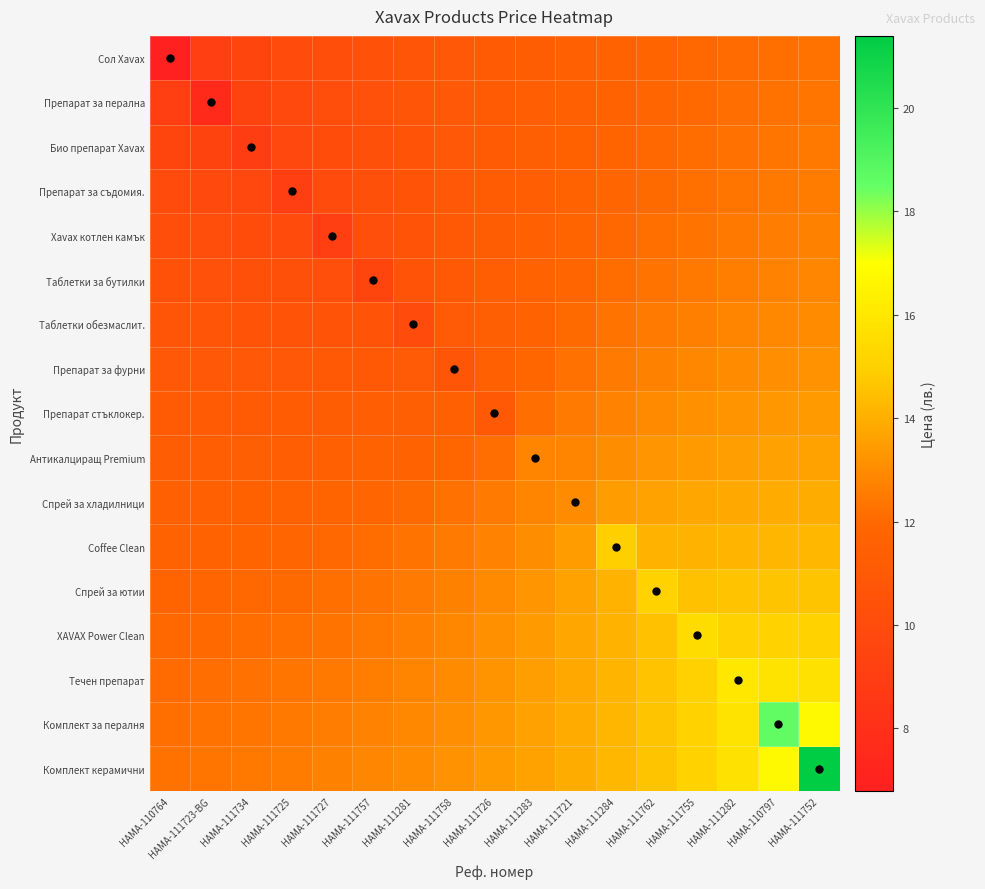

Reading right to left, what are all the values shown in this chart?

Сол Xavax: HAMA-111752=12.3	HAMA-110797=12.2	HAMA-111282=12.1	HAMA-111755=11.9	HAMA-111762=11.8	HAMA-111284=11.7	HAMA-111721=11.5	HAMA-111283=11.3	HAMA-111726=11.1	HAMA-111758=10.9	HAMA-111281=10.7	HAMA-111757=10.5	HAMA-111727=10.2	HAMA-111725=9.9	HAMA-111734=9.5	HAMA-111723-BG=9.0	HAMA-110764=6.8
Препарат за перална: HAMA-111752=12.3	HAMA-110797=12.2	HAMA-111282=12.1	HAMA-111755=12.0	HAMA-111762=11.9	HAMA-111284=11.7	HAMA-111721=11.5	HAMA-111283=11.3	HAMA-111726=11.1	HAMA-111758=10.9	HAMA-111281=10.7	HAMA-111757=10.4	HAMA-111727=10.1	HAMA-111725=9.8	HAMA-111734=9.4	HAMA-111723-BG=7.6	HAMA-110764=9.0
Био препарат Xavax: HAMA-111752=12.4	HAMA-110797=12.3	HAMA-111282=12.2	HAMA-111755=12.1	HAMA-111762=11.9	HAMA-111284=11.8	HAMA-111721=11.6	HAMA-111283=11.4	HAMA-111726=11.2	HAMA-111758=10.9	HAMA-111281=10.7	HAMA-111757=10.4	HAMA-111727=10.1	HAMA-111725=9.7	HAMA-111734=9.0	HAMA-111723-BG=9.4	HAMA-110764=9.5
Препарат за съдомия.: HAMA-111752=12.5	HAMA-110797=12.4	HAMA-111282=12.3	HAMA-111755=12.2	HAMA-111762=12.0	HAMA-111284=11.9	HAMA-111721=11.7	HAMA-111283=11.4	HAMA-111726=11.2	HAMA-111758=10.9	HAMA-111281=10.6	HAMA-111757=10.3	HAMA-111727=10.0	HAMA-111725=9.0	HAMA-111734=9.7	HAMA-111723-BG=9.8	HAMA-110764=9.9
Xavax котлен камък: HAMA-111752=12.7	HAMA-110797=12.6	HAMA-111282=12.5	HAMA-111755=12.3	HAMA-111762=12.2	HAMA-111284=12.0	HAMA-111721=11.8	HAMA-111283=11.5	HAMA-111726=11.3	HAMA-111758=11.0	HAMA-111281=10.6	HAMA-111757=10.3	HAMA-111727=9.0	HAMA-111725=10.0	HAMA-111734=10.1	HAMA-111723-BG=10.1	HAMA-110764=10.2
Таблетки за бутилки: HAMA-111752=12.8	HAMA-110797=12.7	HAMA-111282=12.6	HAMA-111755=12.5	HAMA-111762=12.3	HAMA-111284=12.1	HAMA-111721=11.9	HAMA-111283=11.6	HAMA-111726=11.3	HAMA-111758=11.0	HAMA-111281=10.6	HAMA-111757=9.5	HAMA-111727=10.3	HAMA-111725=10.3	HAMA-111734=10.4	HAMA-111723-BG=10.4	HAMA-110764=10.5
Таблетки обезмаслит.: HAMA-111752=13.0	HAMA-110797=12.9	HAMA-111282=12.8	HAMA-111755=12.6	HAMA-111762=12.5	HAMA-111284=12.3	HAMA-111721=12.0	HAMA-111283=11.7	HAMA-111726=11.4	HAMA-111758=11.1	HAMA-111281=10.0	HAMA-111757=10.6	HAMA-111727=10.6	HAMA-111725=10.6	HAMA-111734=10.7	HAMA-111723-BG=10.7	HAMA-110764=10.7
Препарат за фурни: HAMA-111752=13.2	HAMA-110797=13.1	HAMA-111282=13.0	HAMA-111755=12.9	HAMA-111762=12.7	HAMA-111284=12.5	HAMA-111721=12.2	HAMA-111283=11.9	HAMA-111726=11.5	HAMA-111758=10.7	HAMA-111281=11.1	HAMA-111757=11.0	HAMA-111727=11.0	HAMA-111725=10.9	HAMA-111734=10.9	HAMA-111723-BG=10.9	HAMA-110764=10.9
Препарат стъклокер.: HAMA-111752=13.4	HAMA-110797=13.3	HAMA-111282=13.2	HAMA-111755=13.1	HAMA-111762=12.9	HAMA-111284=12.7	HAMA-111721=12.5	HAMA-111283=12.1	HAMA-111726=11.0	HAMA-111758=11.5	HAMA-111281=11.4	HAMA-111757=11.3	HAMA-111727=11.3	HAMA-111725=11.2	HAMA-111734=11.2	HAMA-111723-BG=11.1	HAMA-110764=11.1
Антикалциращ Premium: HAMA-111752=13.6	HAMA-110797=13.6	HAMA-111282=13.5	HAMA-111755=13.4	HAMA-111762=13.2	HAMA-111284=13.0	HAMA-111721=12.8	HAMA-111283=12.8	HAMA-111726=12.1	HAMA-111758=11.9	HAMA-111281=11.7	HAMA-111757=11.6	HAMA-111727=11.5	HAMA-111725=11.4	HAMA-111734=11.4	HAMA-111723-BG=11.3	HAMA-110764=11.3
Спрей за хладилници: HAMA-111752=13.9	HAMA-110797=13.9	HAMA-111282=13.8	HAMA-111755=13.7	HAMA-111762=13.6	HAMA-111284=13.4	HAMA-111721=13.0	HAMA-111283=12.8	HAMA-111726=12.5	HAMA-111758=12.2	HAMA-111281=12.0	HAMA-111757=11.9	HAMA-111727=11.8	HAMA-111725=11.7	HAMA-111734=11.6	HAMA-111723-BG=11.5	HAMA-110764=11.5
Coffee Clean: HAMA-111752=14.2	HAMA-110797=14.2	HAMA-111282=14.2	HAMA-111755=14.1	HAMA-111762=14.1	HAMA-111284=15.0	HAMA-111721=13.4	HAMA-111283=13.0	HAMA-111726=12.7	HAMA-111758=12.5	HAMA-111281=12.3	HAMA-111757=12.1	HAMA-111727=12.0	HAMA-111725=11.9	HAMA-111734=11.8	HAMA-111723-BG=11.7	HAMA-110764=11.7
Спрей за ютии: HAMA-111752=14.6	HAMA-110797=14.6	HAMA-111282=14.6	HAMA-111755=14.5	HAMA-111762=15.1	HAMA-111284=14.1	HAMA-111721=13.6	HAMA-111283=13.2	HAMA-111726=12.9	HAMA-111758=12.7	HAMA-111281=12.5	HAMA-111757=12.3	HAMA-111727=12.2	HAMA-111725=12.0	HAMA-111734=11.9	HAMA-111723-BG=11.9	HAMA-110764=11.8
XAVAX Power Clean: HAMA-111752=15.1	HAMA-110797=15.1	HAMA-111282=15.1	HAMA-111755=15.5	HAMA-111762=14.5	HAMA-111284=14.1	HAMA-111721=13.7	HAMA-111283=13.4	HAMA-111726=13.1	HAMA-111758=12.9	HAMA-111281=12.6	HAMA-111757=12.5	HAMA-111727=12.3	HAMA-111725=12.2	HAMA-111734=12.1	HAMA-111723-BG=12.0	HAMA-110764=11.9
Течен препарат: HAMA-111752=15.8	HAMA-110797=15.8	HAMA-111282=16.0	HAMA-111755=15.1	HAMA-111762=14.6	HAMA-111284=14.2	HAMA-111721=13.8	HAMA-111283=13.5	HAMA-111726=13.2	HAMA-111758=13.0	HAMA-111281=12.8	HAMA-111757=12.6	HAMA-111727=12.5	HAMA-111725=12.3	HAMA-111734=12.2	HAMA-111723-BG=12.1	HAMA-110764=12.1
Комплект за пералня: HAMA-111752=16.8	HAMA-110797=18.6	HAMA-111282=15.8	HAMA-111755=15.1	HAMA-111762=14.6	HAMA-111284=14.2	HAMA-111721=13.9	HAMA-111283=13.6	HAMA-111726=13.3	HAMA-111758=13.1	HAMA-111281=12.9	HAMA-111757=12.7	HAMA-111727=12.6	HAMA-111725=12.4	HAMA-111734=12.3	HAMA-111723-BG=12.2	HAMA-110764=12.2
Комплект керамични: HAMA-111752=21.4	HAMA-110797=16.8	HAMA-111282=15.8	HAMA-111755=15.1	HAMA-111762=14.6	HAMA-111284=14.2	HAMA-111721=13.9	HAMA-111283=13.6	HAMA-111726=13.4	HAMA-111758=13.2	HAMA-111281=13.0	HAMA-111757=12.8	HAMA-111727=12.7	HAMA-111725=12.5	HAMA-111734=12.4	HAMA-111723-BG=12.3	HAMA-110764=12.3